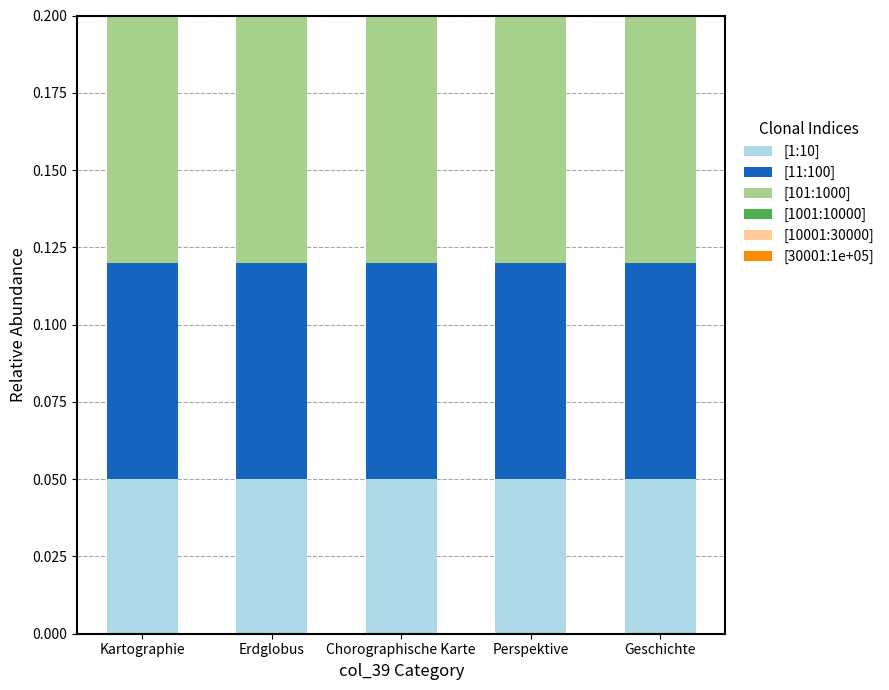

True or false: [1:10] has a value of 0.0 at Erdglobus.

False